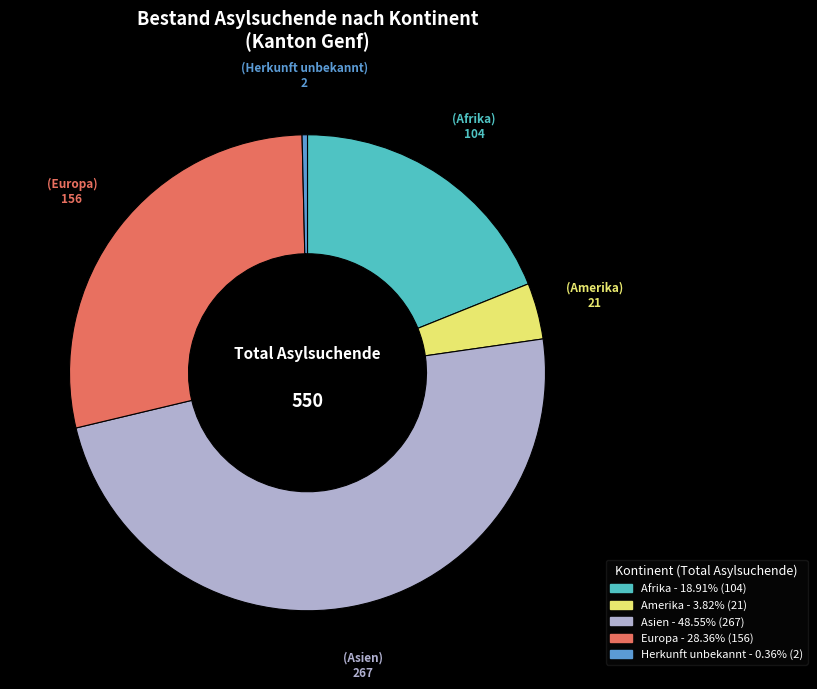

Which category has the smallest portion of the pie?

Herkunft unbekannt